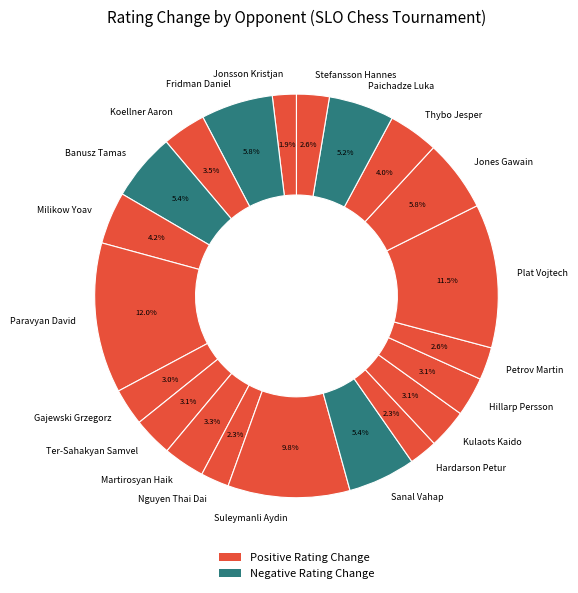

Which category has the biggest portion of the pie?

Paravyan David